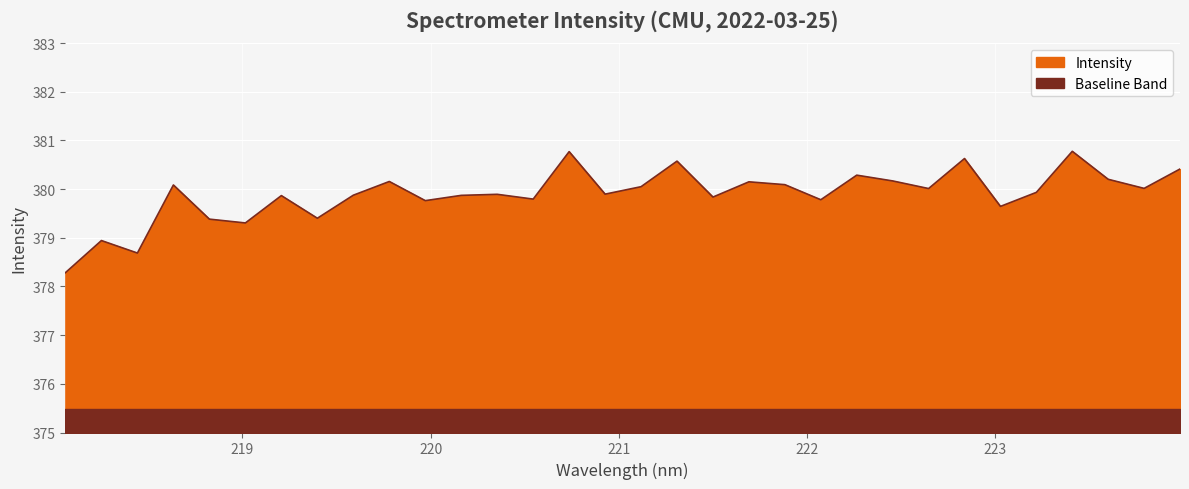

What is the label of the 10th point from the right?

222.263